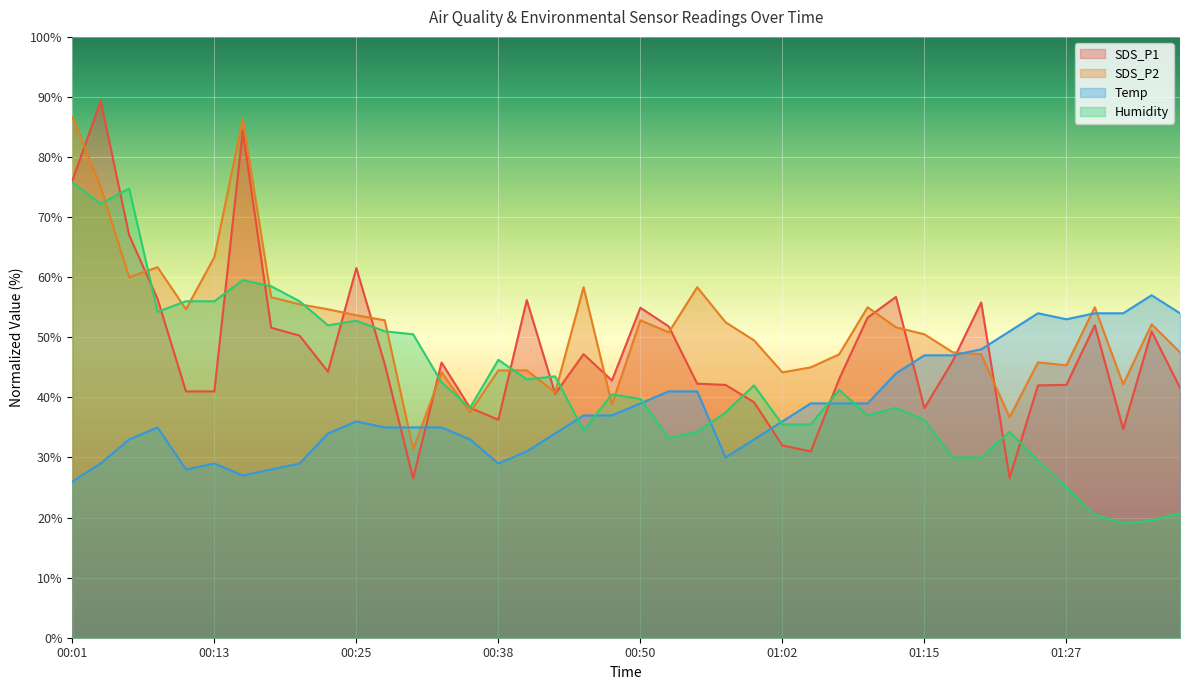

What is the average value of the SDS_P2 series?

51.9